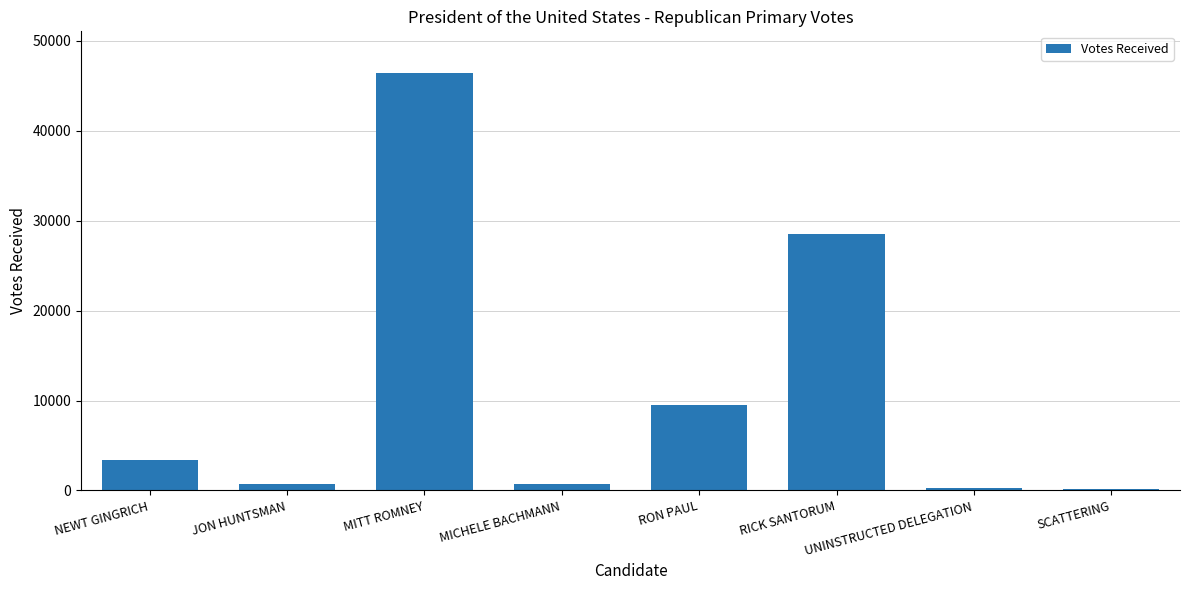

Which label corresponds to the largest value in the chart?

MITT ROMNEY